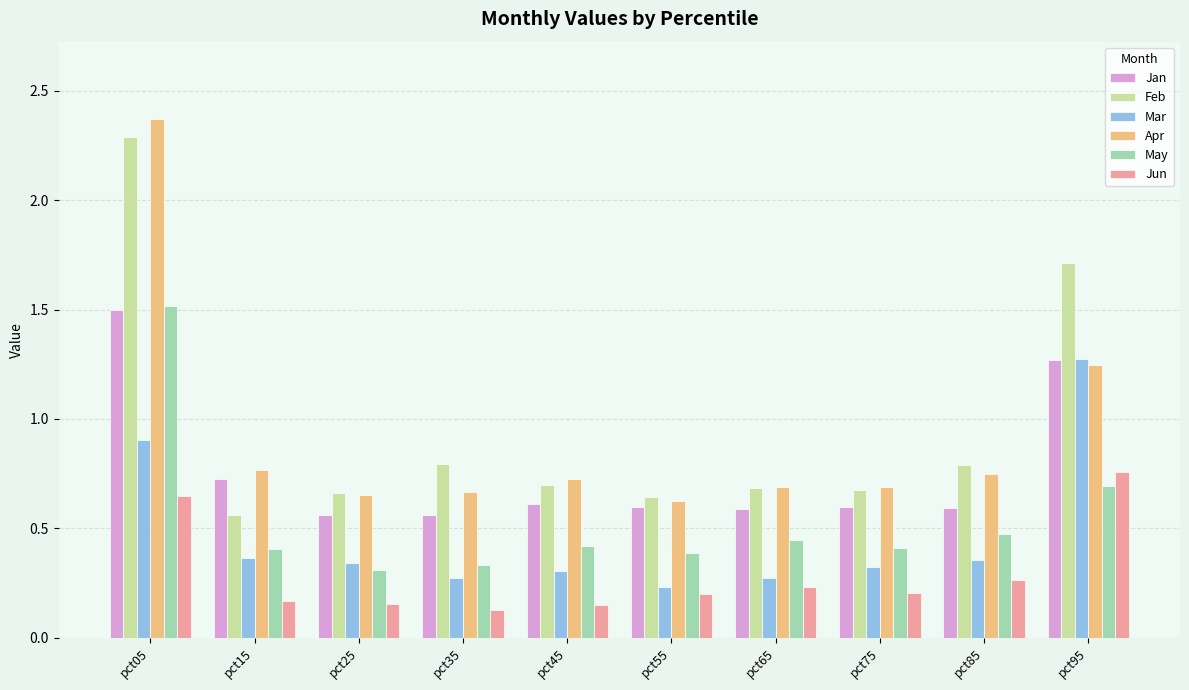

At pct45, list the series in order from smallest to largest.

Jun, Mar, May, Jan, Feb, Apr